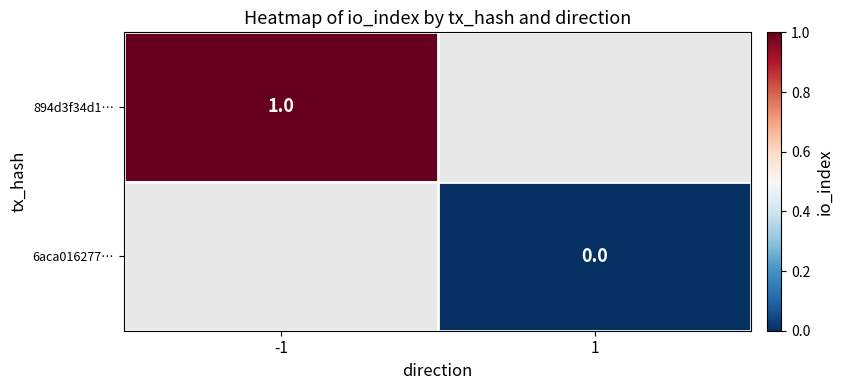

Is it true that 894d3f34d1… equals 1 at -1?

True